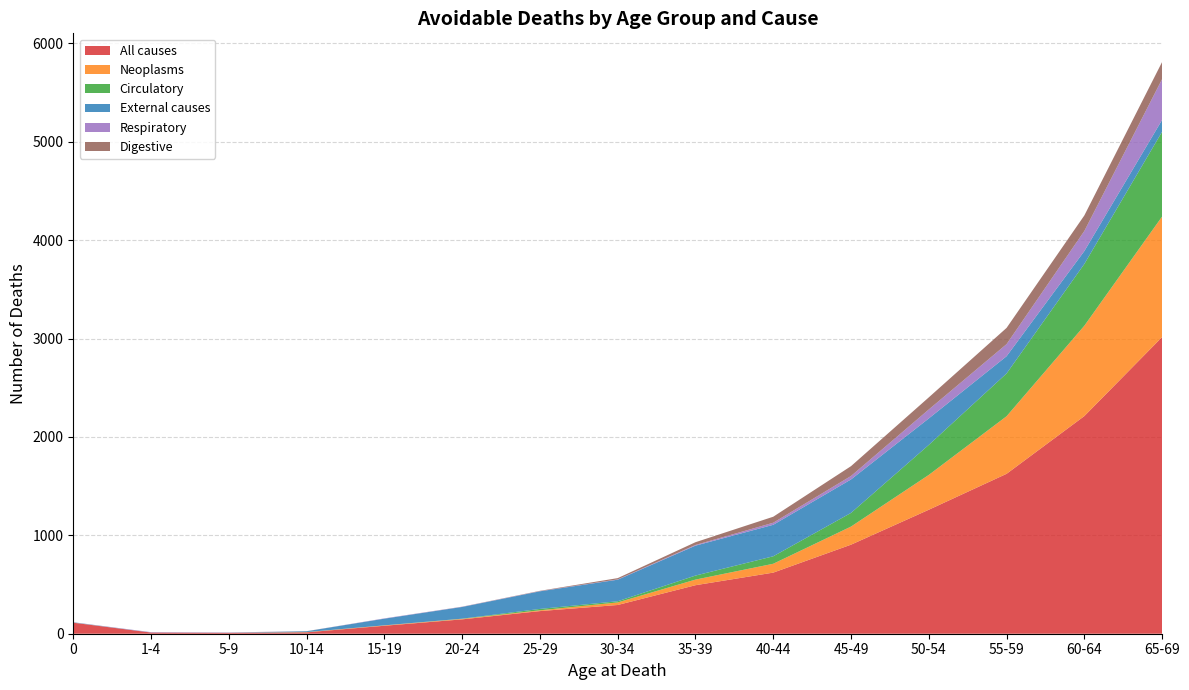

Reading left to right, transcribe all the data shown in this chart.

All causes: 112	12	8	14	81	146	230	292	493	621	905	1260	1625	2212	3015
Neoplasms: 1	0	1	2	4	5	8	26	57	90	184	354	585	918	1225
Circulatory: 0	0	0	1	0	2	14	12	41	76	139	305	435	628	862
External causes: 3	1	1	8	68	119	179	219	304	320	340	269	175	131	120
Respiratory: 1	3	3	0	3	2	2	3	7	21	35	91	123	204	415
Digestive: 0	0	0	1	0	1	3	13	28	61	100	123	165	158	174